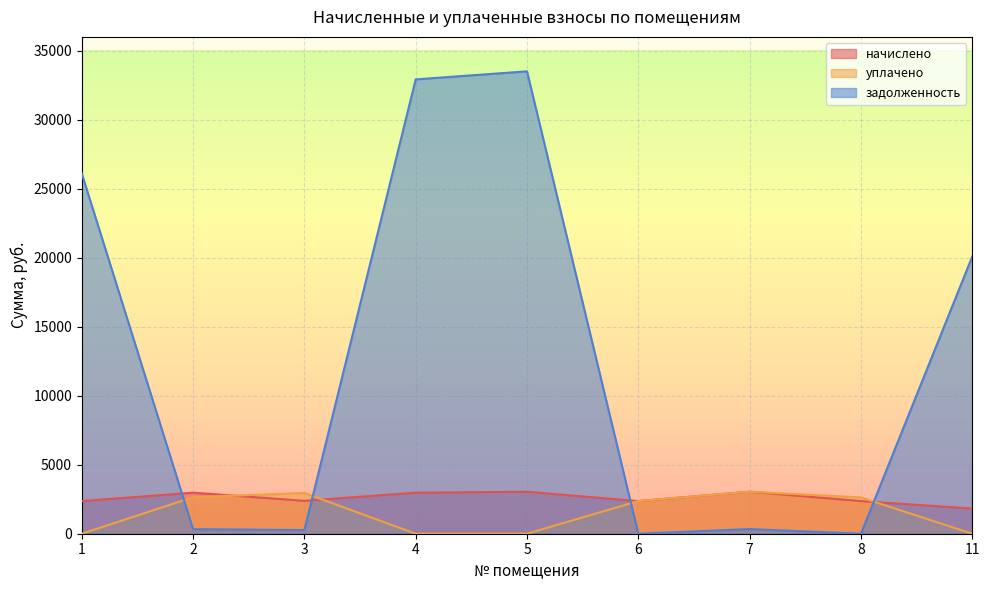

The value of начислено at 8 is 3935.6. True or false?

False